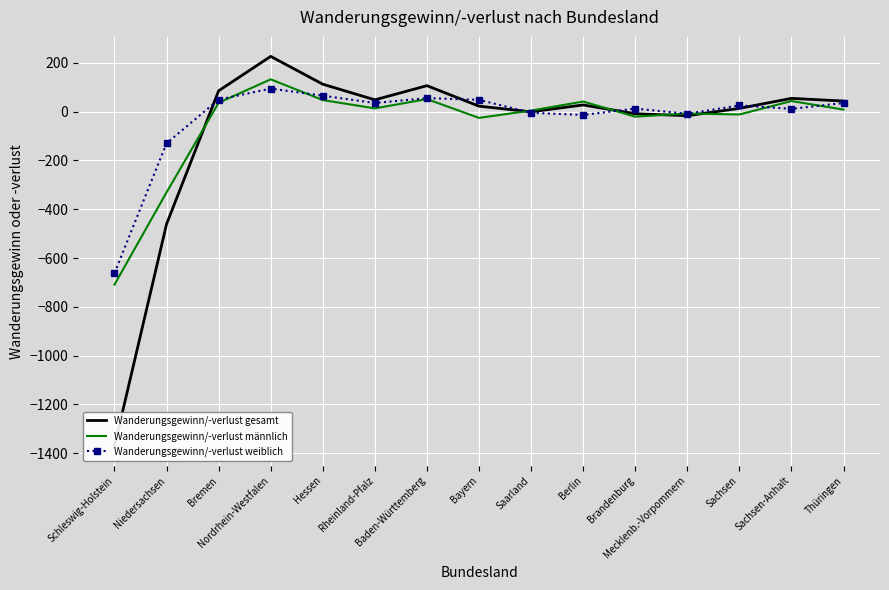

Which has a higher value, Bremen or Schleswig-Holstein?

Bremen